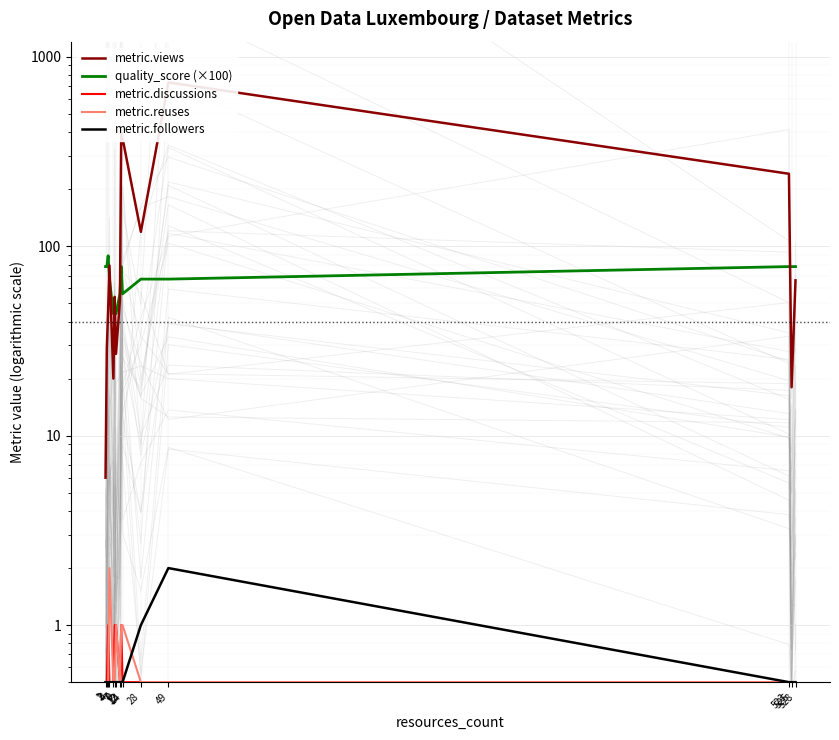

Reading right to left, transcribe all the data shown in this chart.

metric.views: 66.0	18.0	241.0	731.0	119.0	371.0	400.0	52.0	27.0	54.0	20.0	79.0	46.0	29.0	6.0
quality_score (×100): 78.0	78.0	78.0	67.0	67.0	56.0	78.0	56.0	44.0	44.0	44.0	67.0	89.0	78.0	78.0
metric.discussions: 0.5	0.5	0.5	0.5	0.5	0.5	1.0	0.5	1.0	1.0	0.5	0.5	1.0	0.5	0.5
metric.reuses: 0.5	0.5	0.5	0.5	0.5	1.0	1.0	0.5	1.0	0.5	0.5	2.0	0.5	0.5	0.5
metric.followers: 0.5	0.5	0.5	2.0	1.0	0.5	0.5	0.5	0.5	0.5	0.5	0.5	0.5	0.5	0.5